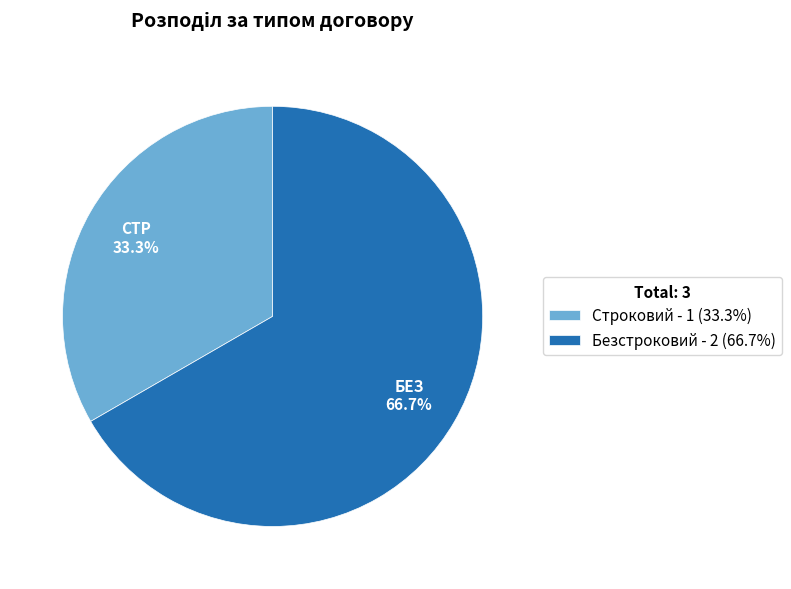

To the nearest percent, what is the combined percentage of Безстроковий and Строковий?

100%